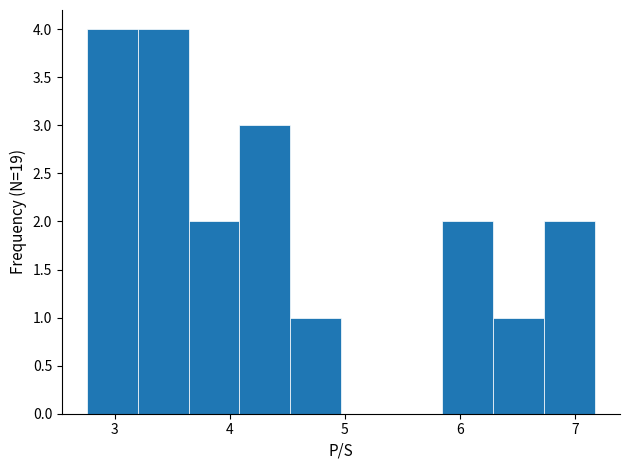

What is the height of the bar covering 4.1 to 4.5 on the x-axis? Neither the bar edges nor the heights are printed on the chart, so give them approximately, as read against the axes.

3